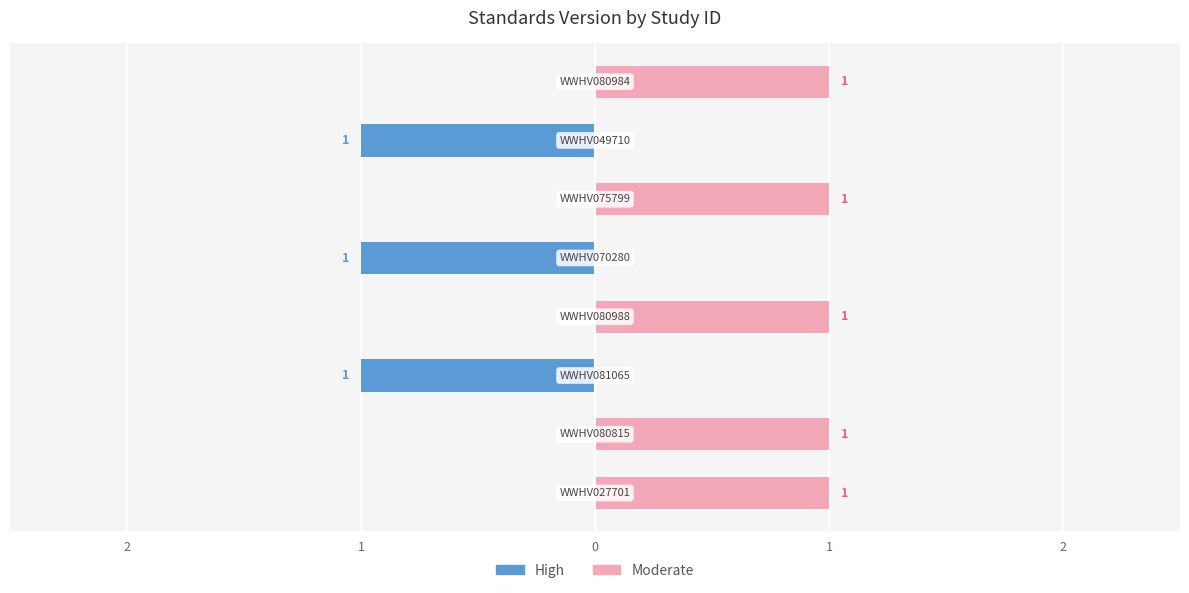

What is the sum of all Moderate values?

5